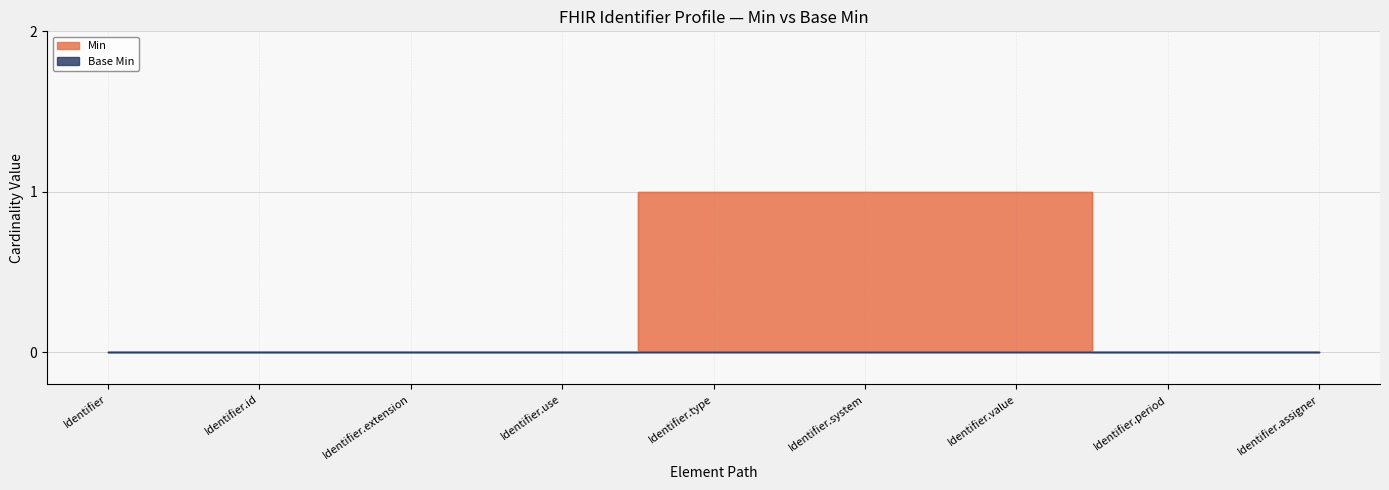

List the labels in order of value, largest first.

Identifier.type, Identifier.system, Identifier.value, Identifier, Identifier.id, Identifier.extension, Identifier.use, Identifier.period, Identifier.assigner